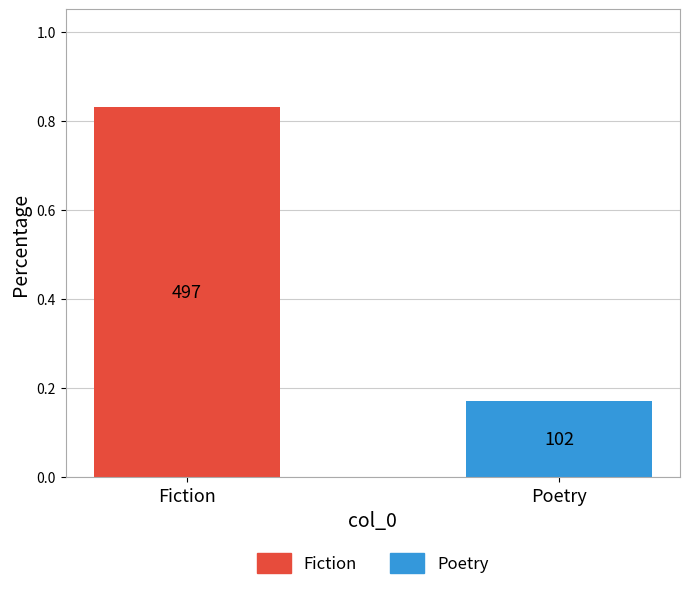

Which category has the highest value across all series?

Fiction